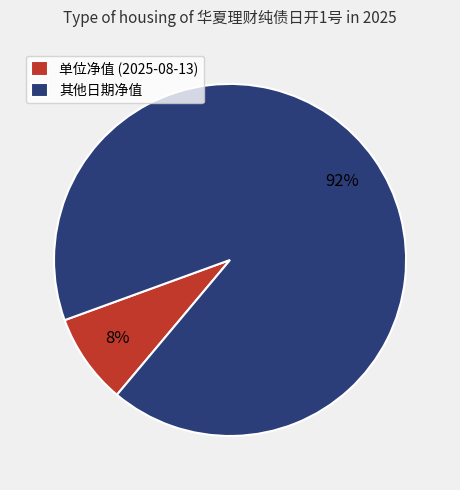

Which has a higher value, 单位净值 (2025-08-13) or 其他日期净值?

其他日期净值